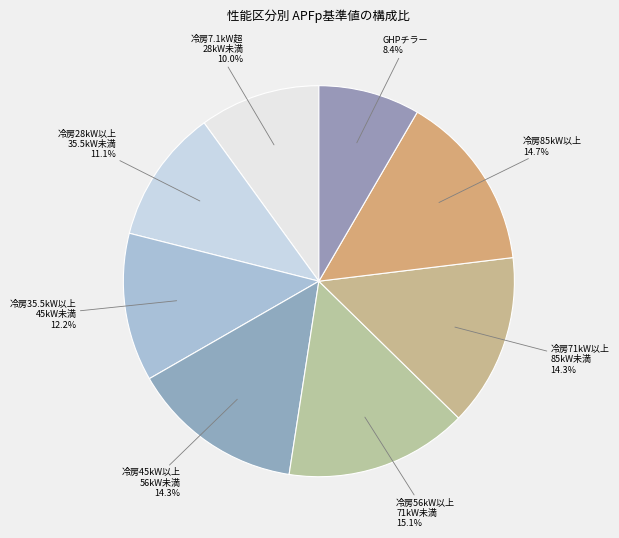

Which slice is the largest?

冷房能力が56kW以上71kW未満